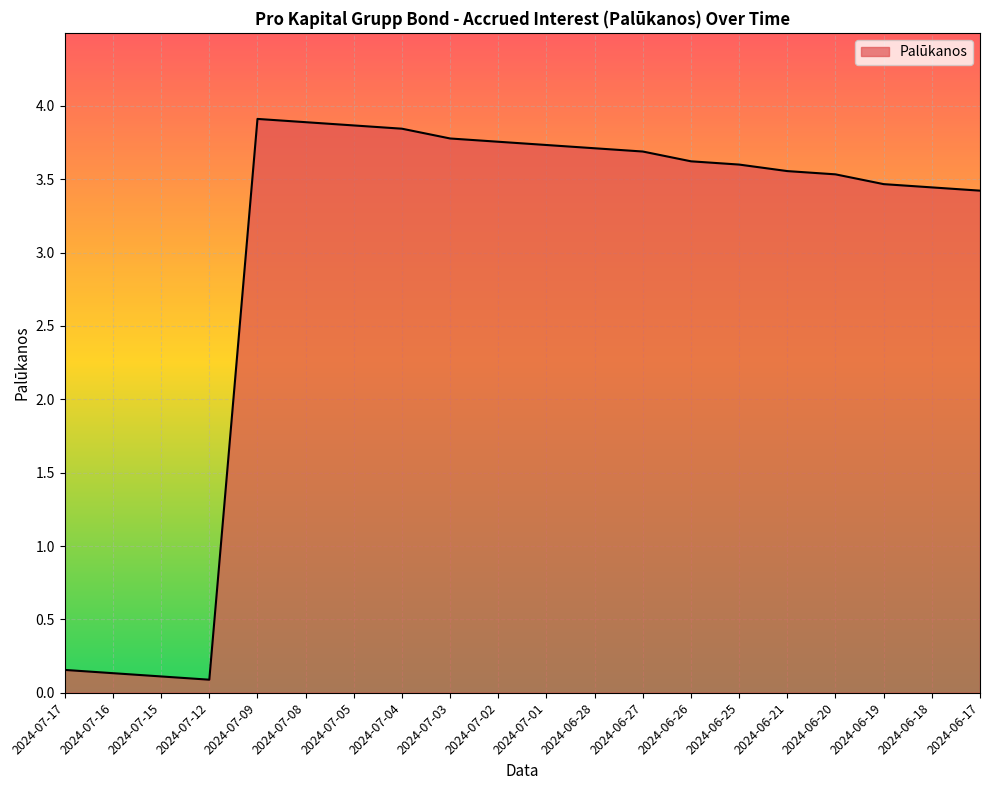

The chart shows a value of 1.9 at 2024-06-28. True or false?

False